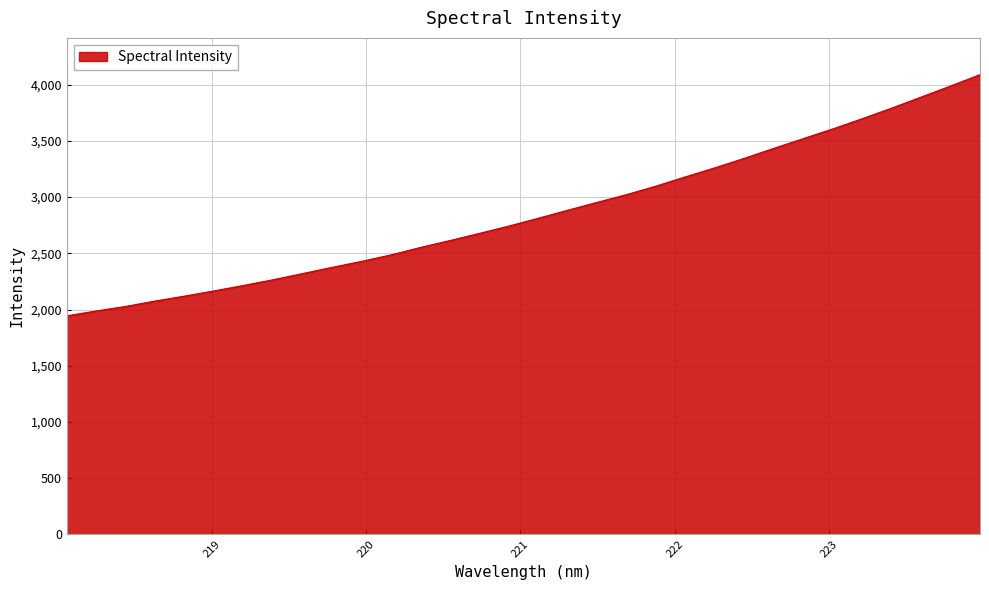

What is the smallest value displayed?

1943.5